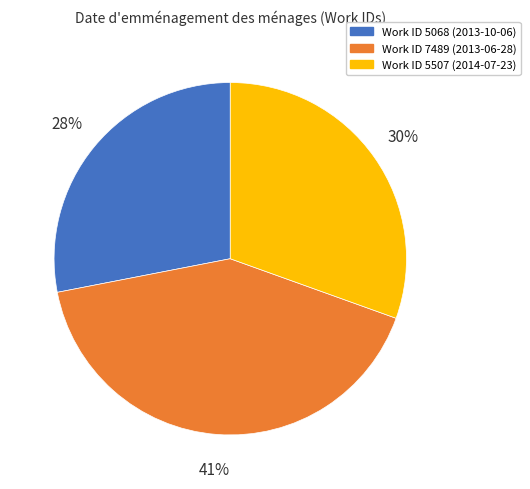

To the nearest percent, what is the difference between the largest and smallest slice percentages?

13%